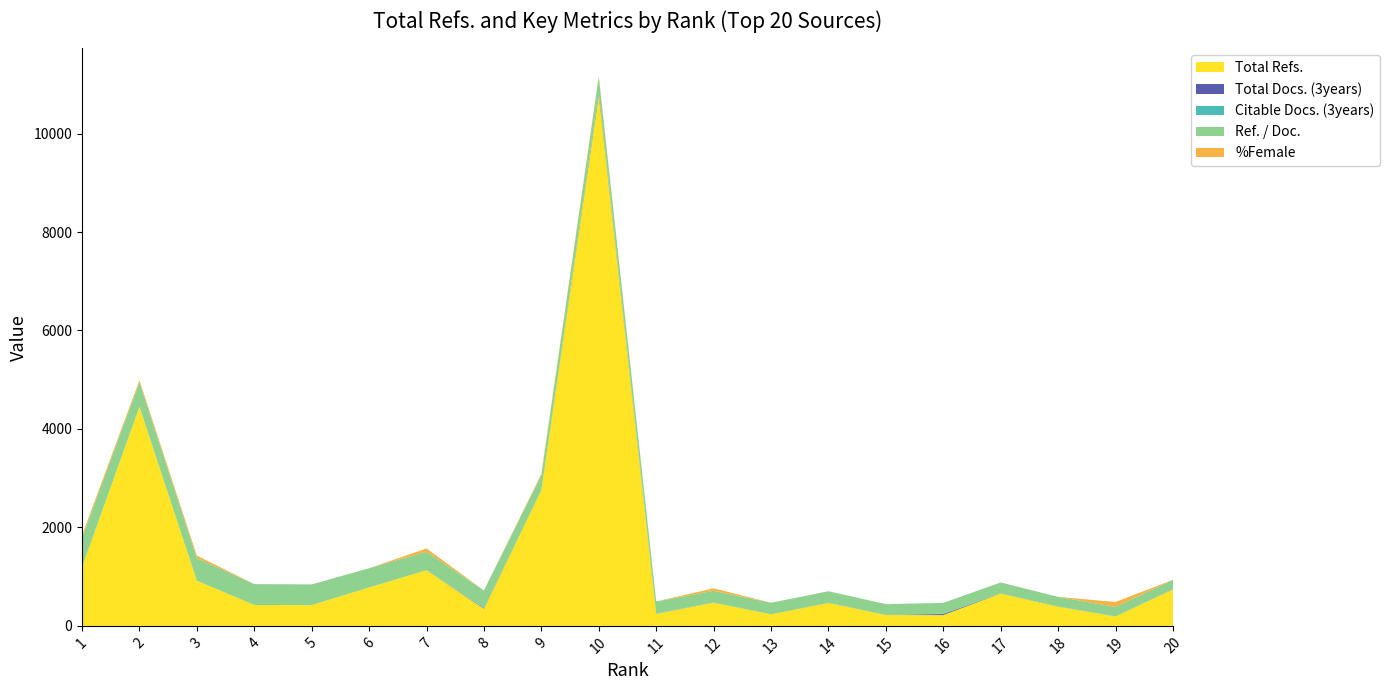

Reading left to right, list all the values displayed in this chart.

Total Refs.: 1=1193	2=4450	3=918	4=424	5=421	6=780	7=1130	8=348	9=2757	10=10786	11=244	12=473	13=234	14=467	15=220	16=219	17=657	18=390	19=192	20=742
Total Docs. (3years): 1=0	2=0	3=0	4=0	5=0	6=0	7=1	8=11	9=0	10=37	11=1	12=2	13=1	14=2	15=1	16=21	17=3	18=2	19=1	20=4
Citable Docs. (3years): 1=0	2=0	3=0	4=0	5=0	6=0	7=0	8=11	9=0	10=36	11=7	12=2	13=0	14=2	15=0	16=8	17=3	18=2	19=0	20=4
Ref. / Doc.: 1=596	2=494	3=459	4=424	5=421	6=390	7=376	8=348	9=306	10=291	11=244	12=236	13=234	14=233	15=220	16=219	17=219	18=195	19=192	20=185
%Female: 1=50	2=44	3=50	4=0	5=0	6=0	7=66	8=0	9=25	10=20	11=0	12=50	13=0	14=0	15=0	16=0	17=0	18=0	19=100	20=0